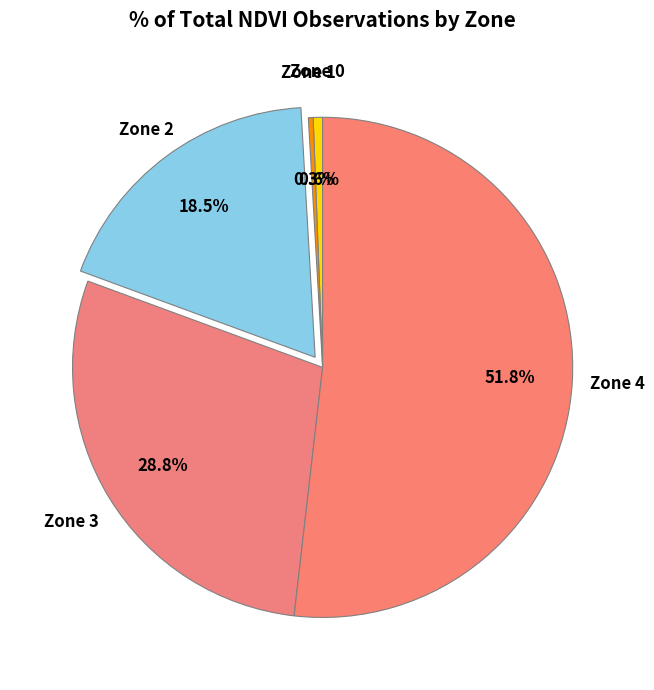

Which slice is the largest?

4